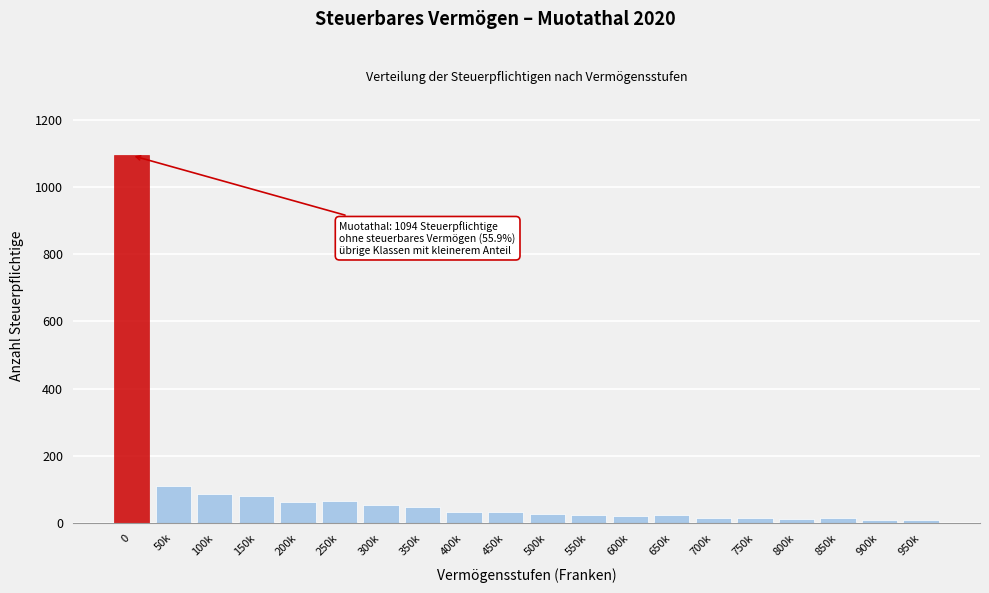

What is the difference between the second highest and second lowest values?

102